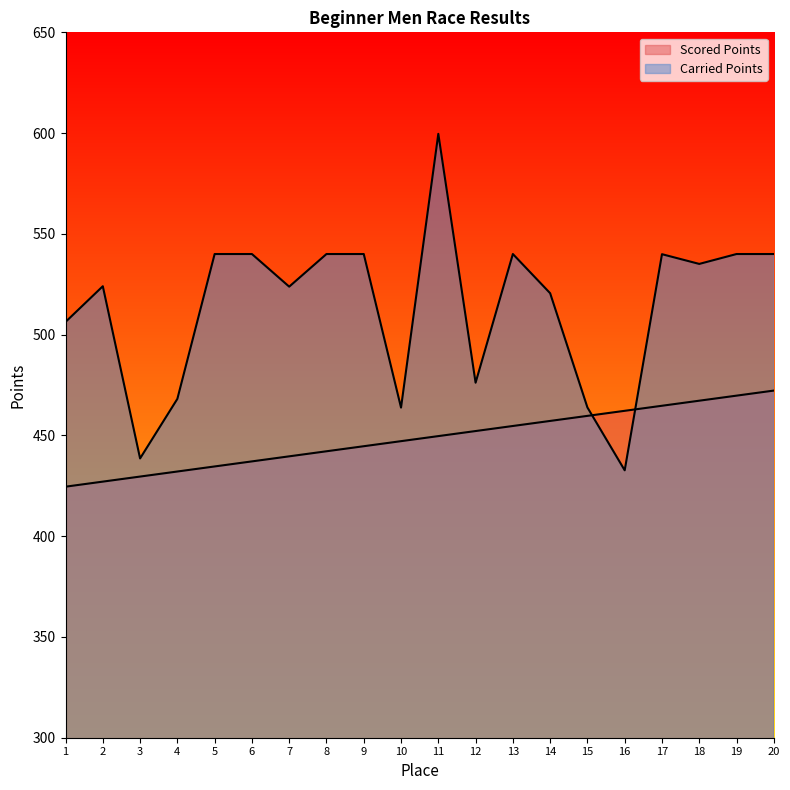

What is the value of the Scored Points point at the 1st from the left?

424.6